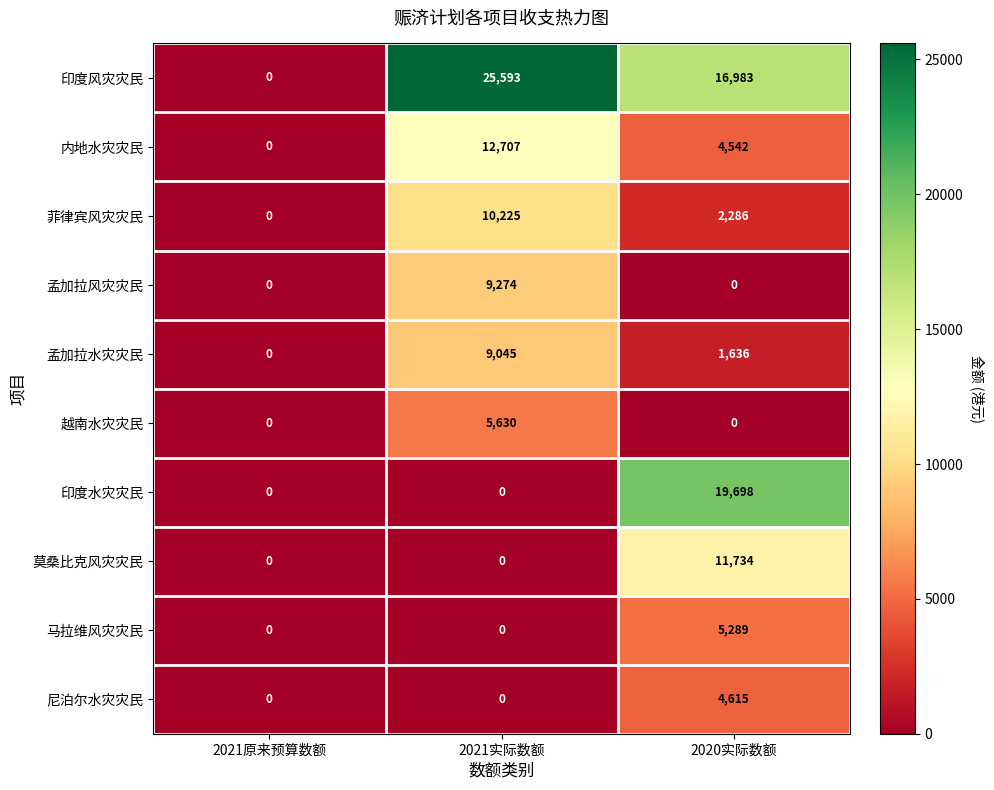

Reading left to right, extract all data points from this chart.

印度风灾灾民: 0	25593	16983
内地水灾灾民: 0	12707	4542
菲律宾风灾灾民: 0	10225	2286
孟加拉风灾灾民: 0	9274	0
孟加拉水灾灾民: 0	9045	1636
越南水灾灾民: 0	5630	0
印度水灾灾民: 0	0	19698
莫桑比克风灾灾民: 0	0	11734
马拉维风灾灾民: 0	0	5289
尼泊尔水灾灾民: 0	0	4615